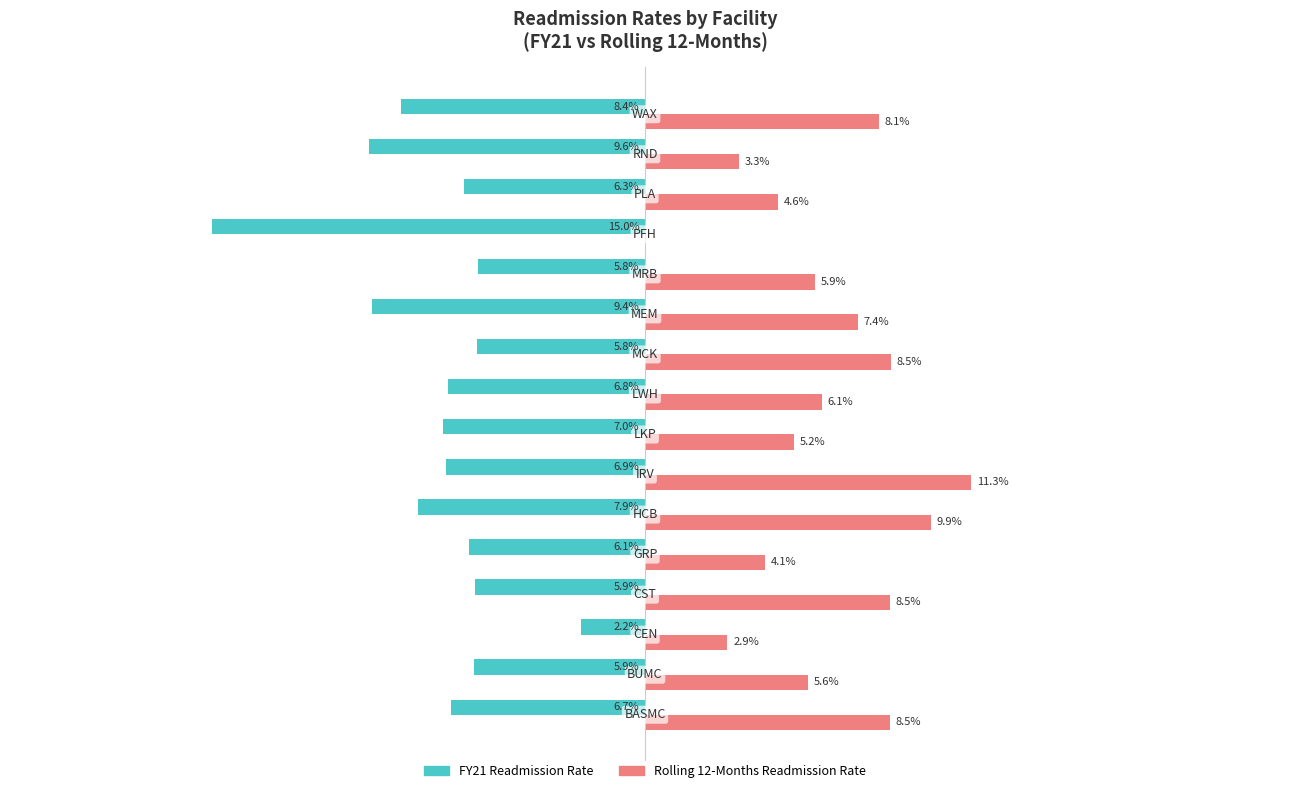

What are all the series names shown in the legend?

FY21 Readmission Rate, Rolling 12-Months Readmission Rate